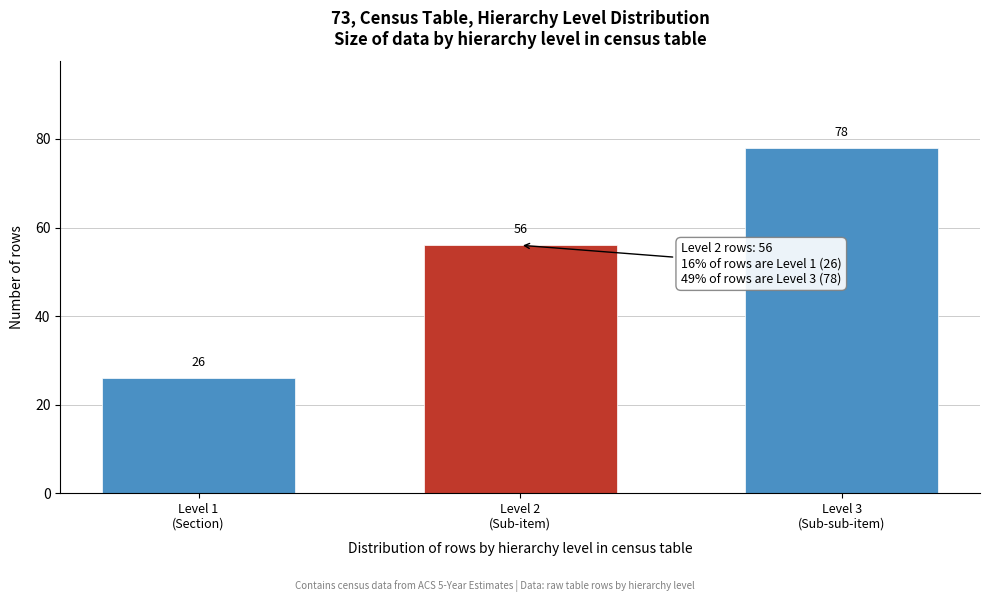

Reading left to right, extract all data points from this chart.

26	56	78